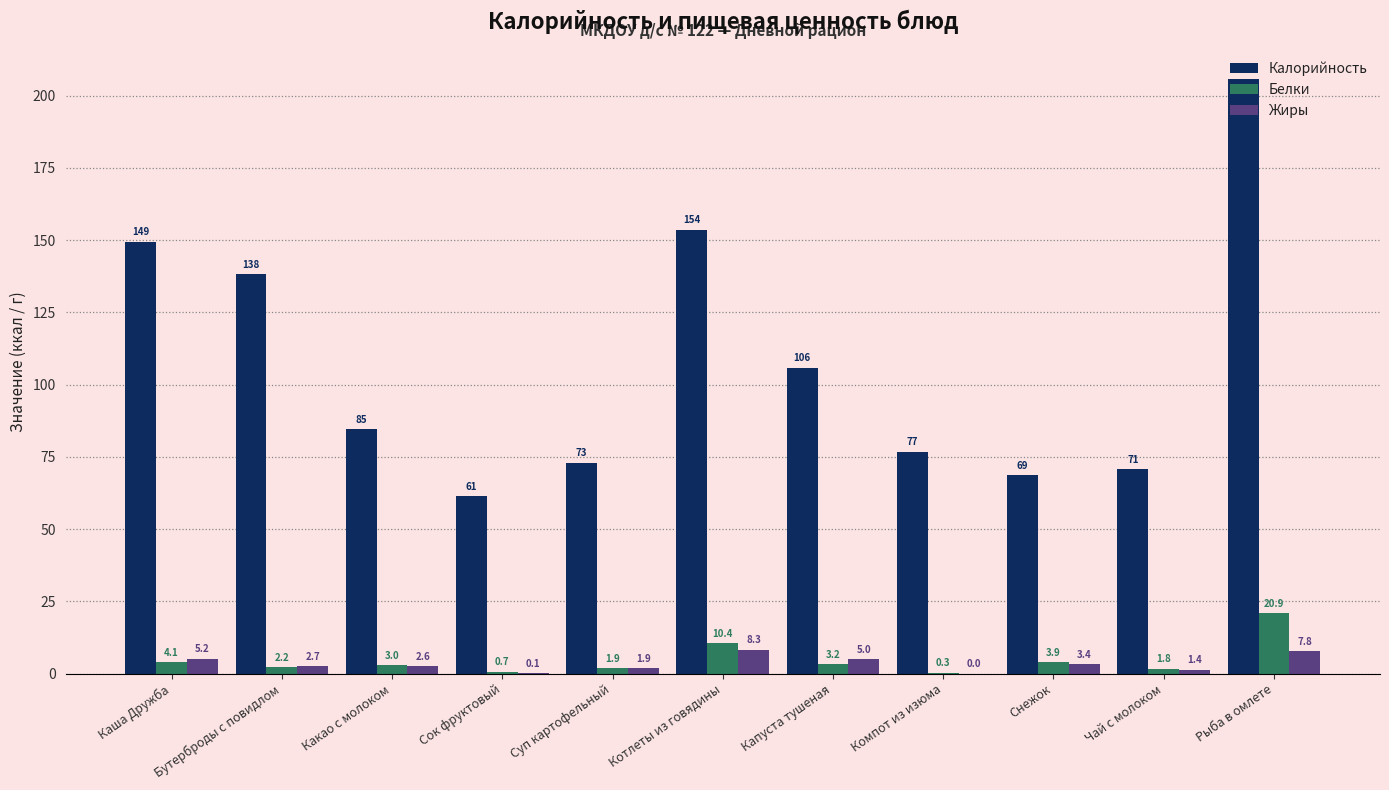

What is the sum of all Жиры values?

38.4